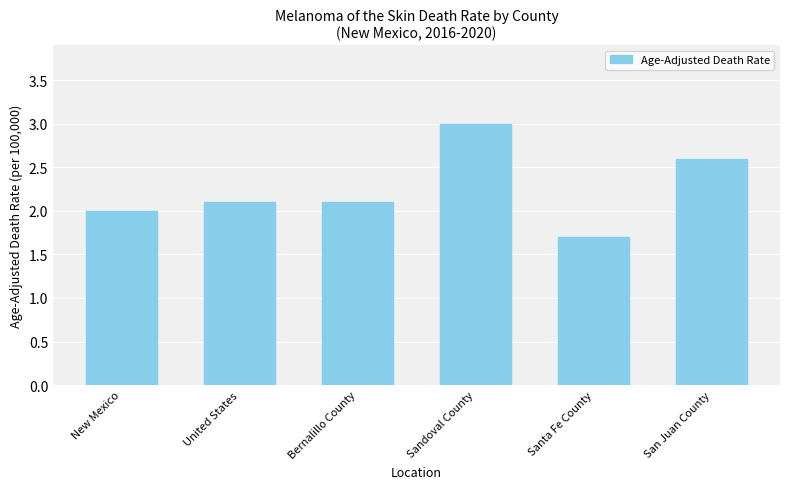

What is the difference between the maximum and minimum values?

1.3